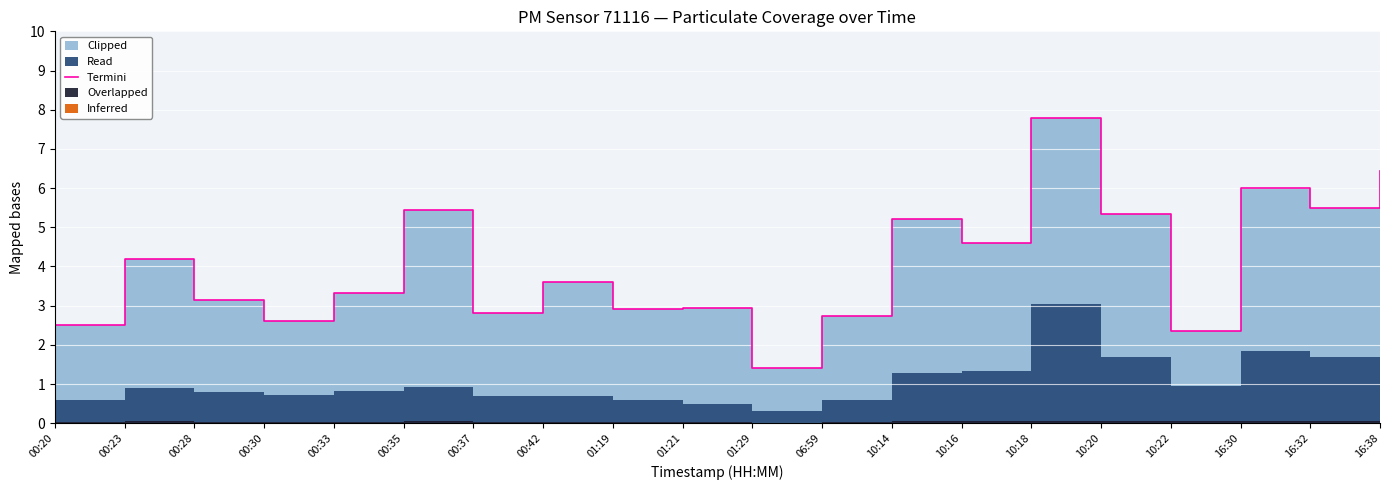

Does the chart display data point markers on the line(s)?

No